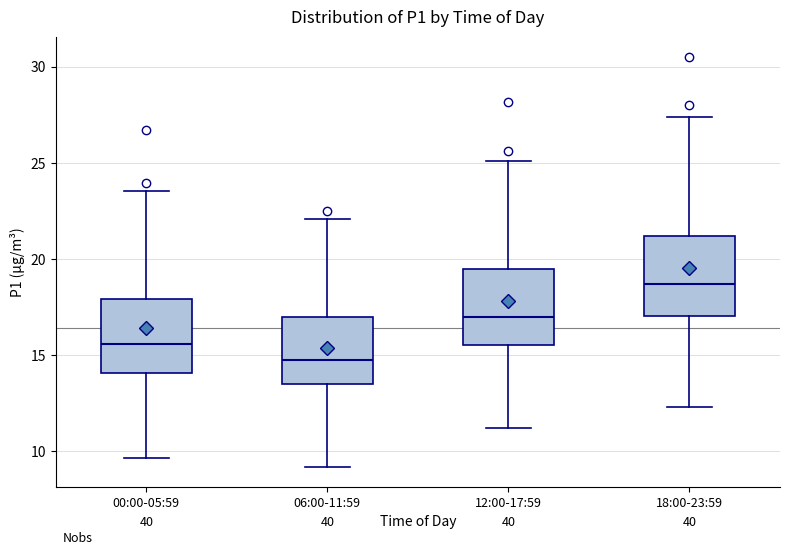

Reading left to right, transcribe this box plot: for each box, give where its median line is, the range the box spans, and where its two whiskers end, as read against the y-axis. The values are not printed on the chart, so give them approximately, as read against the axis.

00:00-05:59: median 15.5, box 14.0 to 18.0, whiskers 9.5 to 23.5
06:00-11:59: median 15.0, box 13.5 to 17.0, whiskers 9.0 to 22.0
12:00-17:59: median 17.0, box 15.5 to 19.5, whiskers 11.0 to 25.0
18:00-23:59: median 18.5, box 17.0 to 21.0, whiskers 12.5 to 27.5